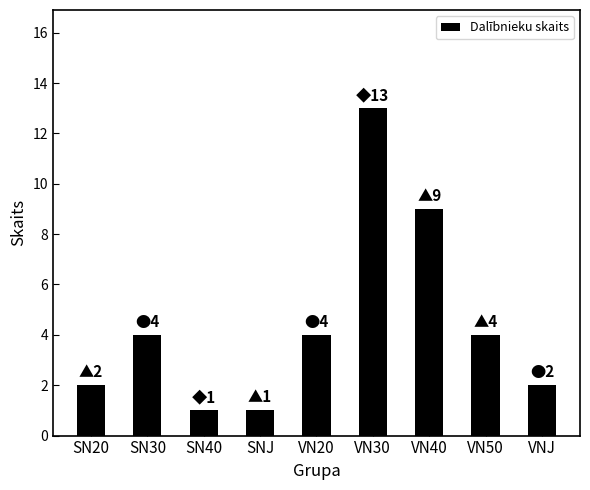

How many bars are there in total?

9